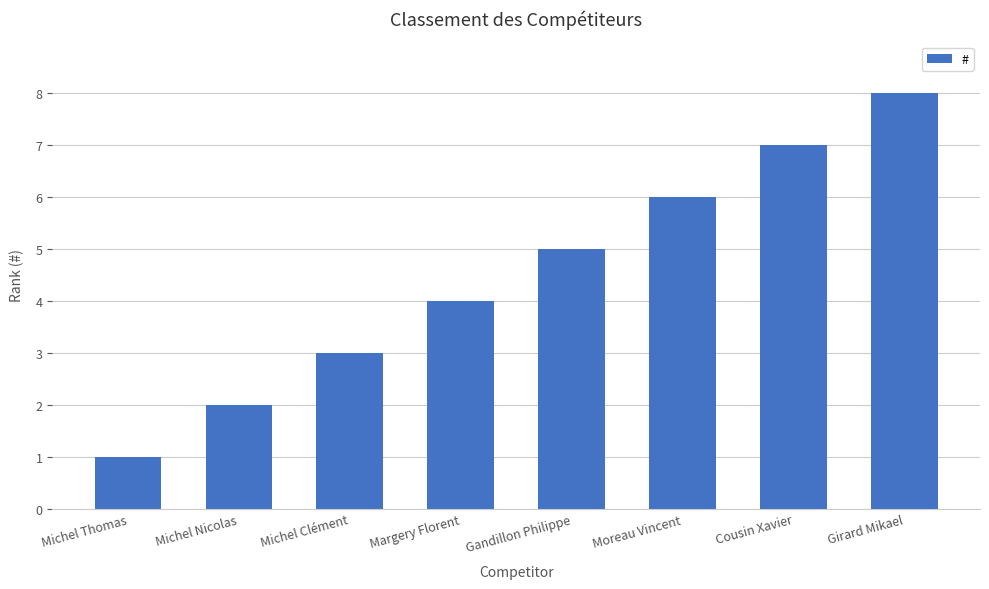

What is the sum of all values?

36